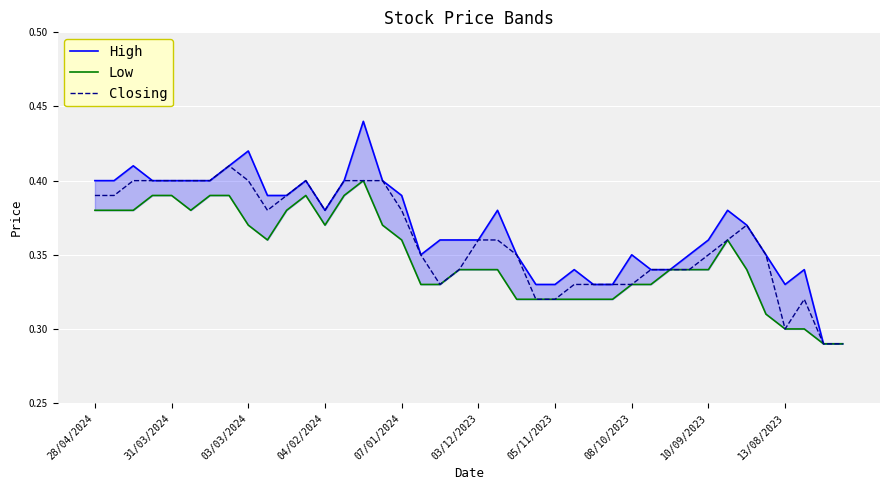

Is it true that Closing equals 0.7 at 03/03/2024?

False